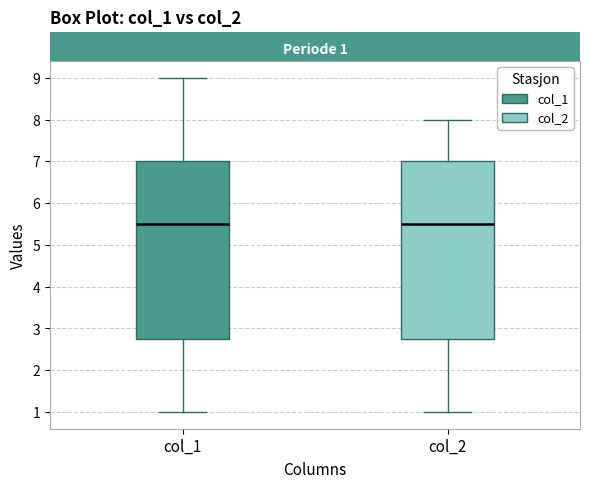

Where is the lower edge of the box for col_2 on the y-axis? The values are not printed on the chart, so give them approximately, as read against the axis.

2.8